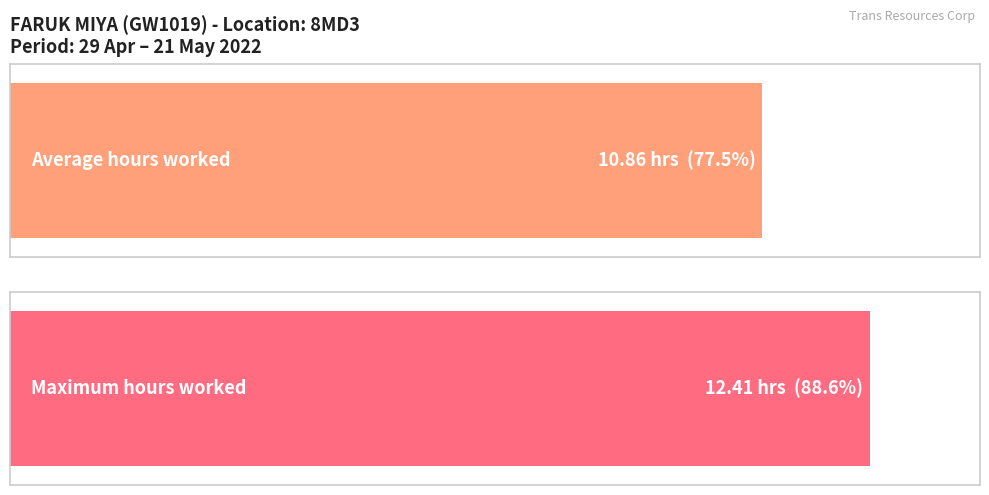

Does the chart contain any negative values?

No